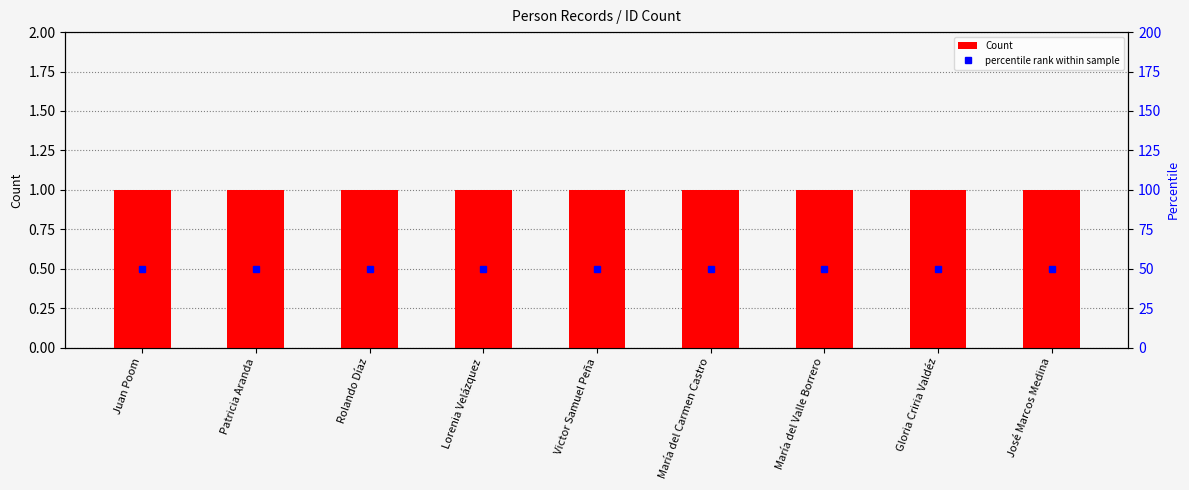

At which category is the sum across all series the highest?

Juan Poom